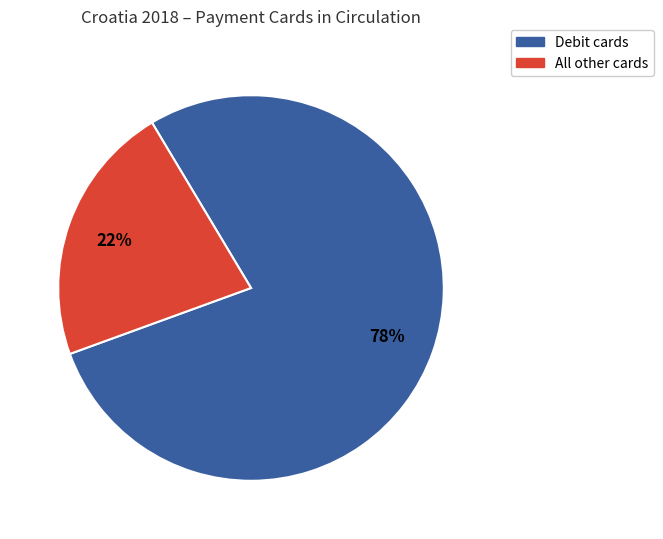

To the nearest percent, what is the difference between the largest and smallest slice percentages?

56%